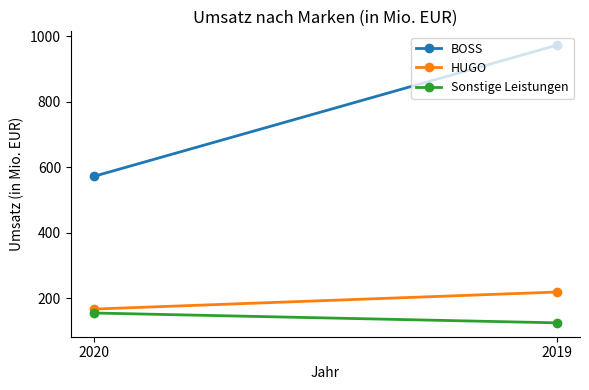

What is the value of the HUGO point at the 1st from the left?

167